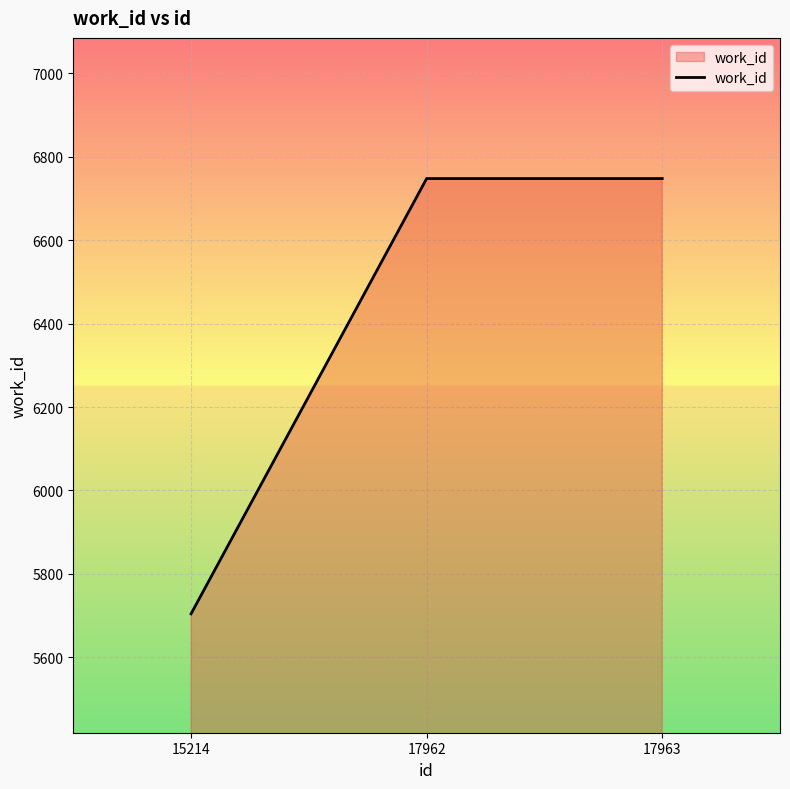

How many categories are shown in the chart?

3